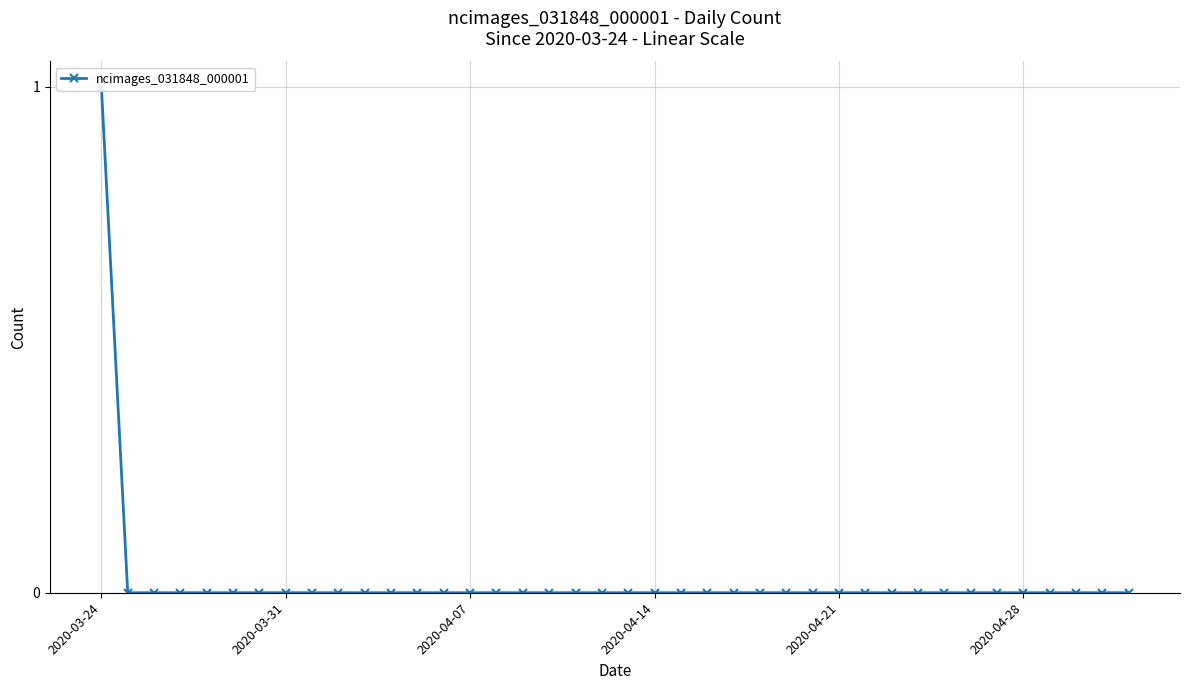

What position from the right is 2020-04-07?

26